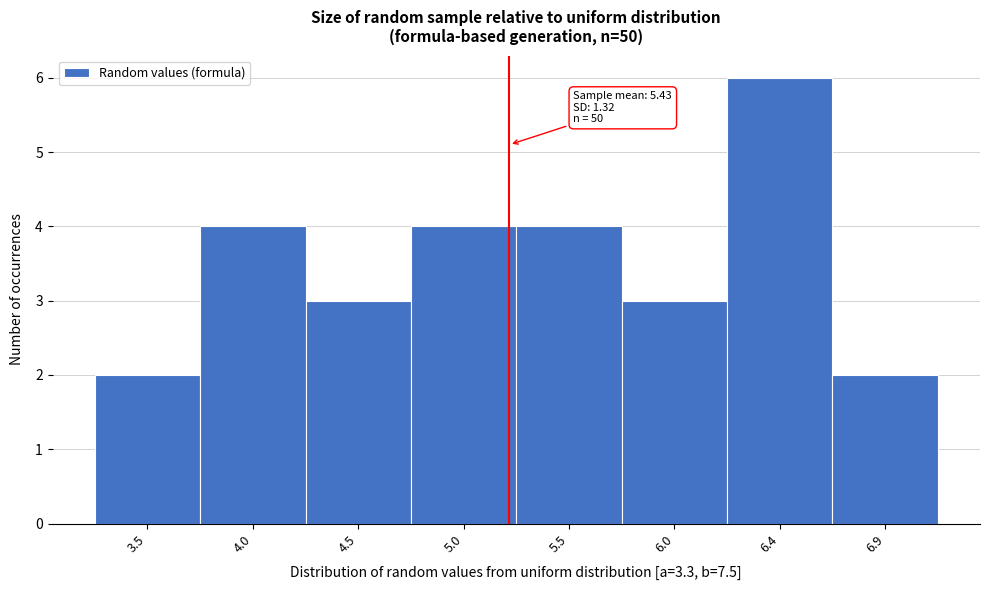

Reading right to left, transcribe all the data shown in this chart.

2	6	3	4	4	3	4	2